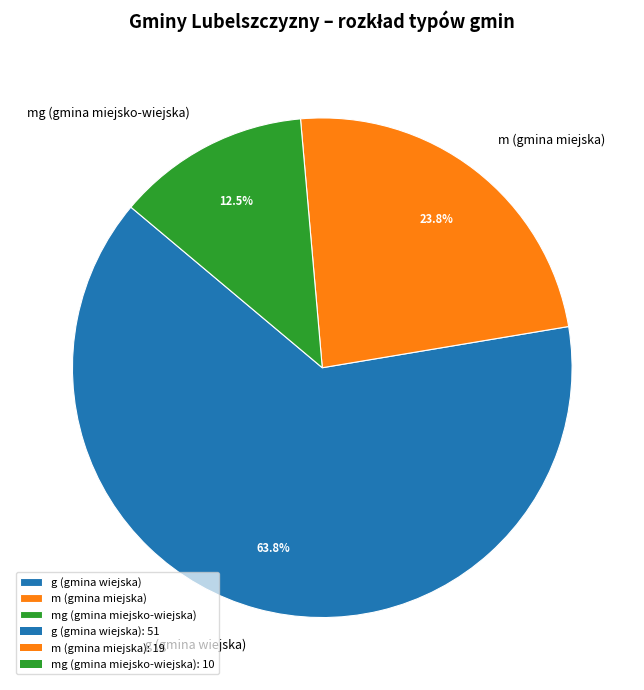

What percentage do m (gmina miejska) and mg (gmina miejsko-wiejska) together represent?

36.2%